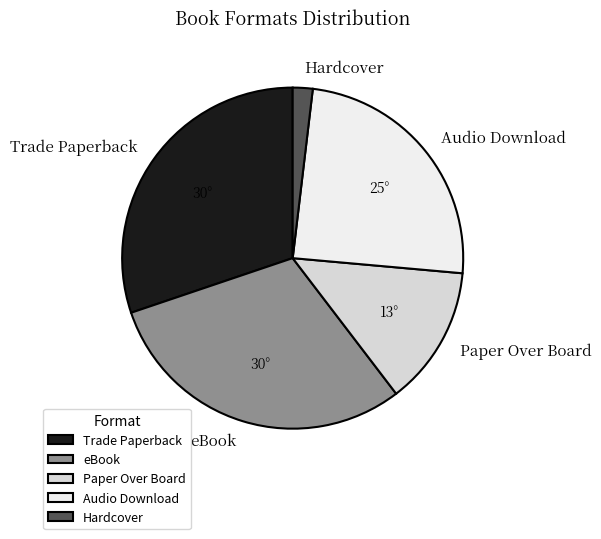

Does Trade Paperback represent more than half of the total?

No